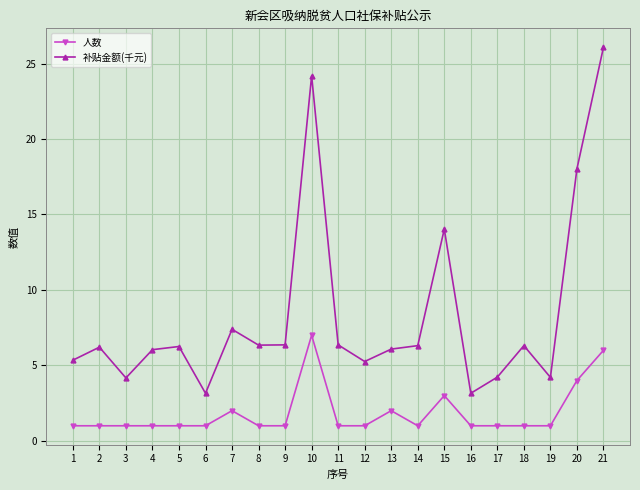

Read the 人数 value at 12.

1.0